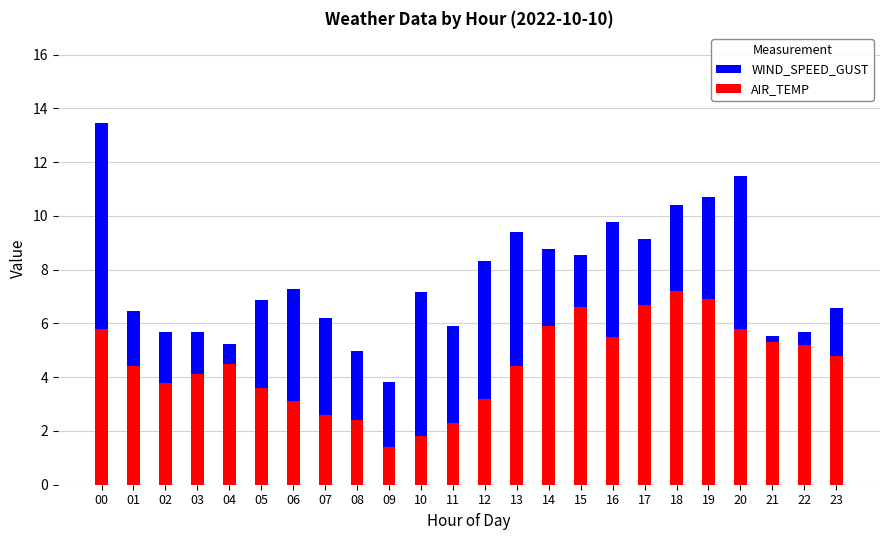

What is the difference between the second highest and minimum values in the AIR_TEMP series?

5.5